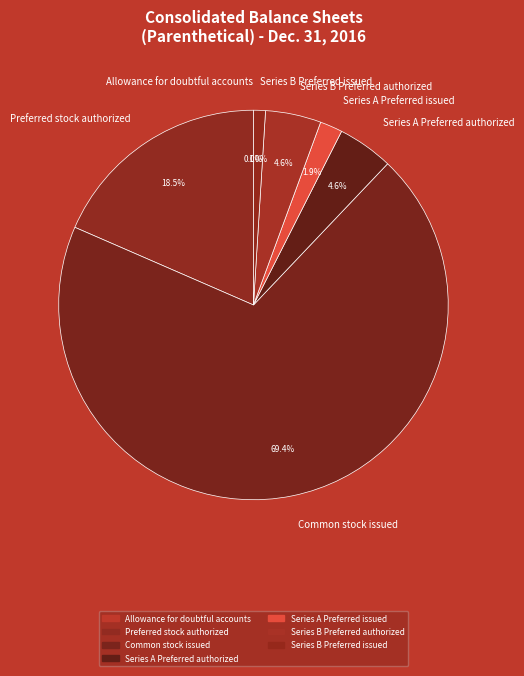

Which slice is the largest?

Common stock issued